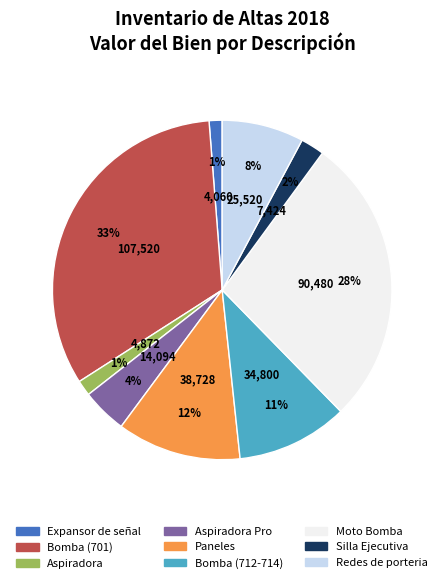

To the nearest percent, what is the average slice percentage?

11%